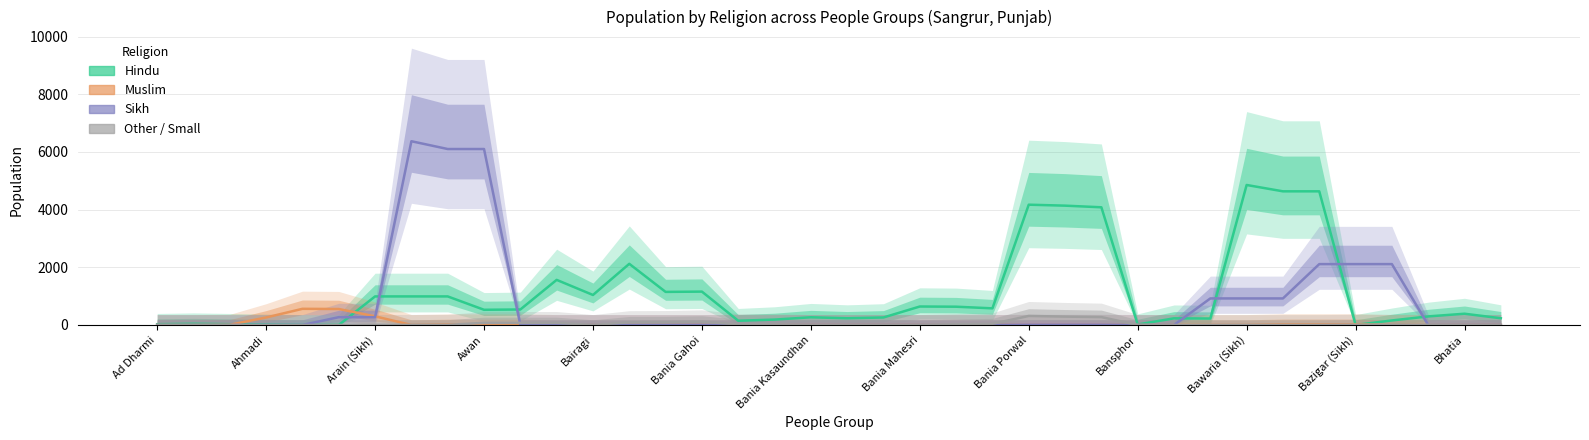

How many series are shown in this chart?

4